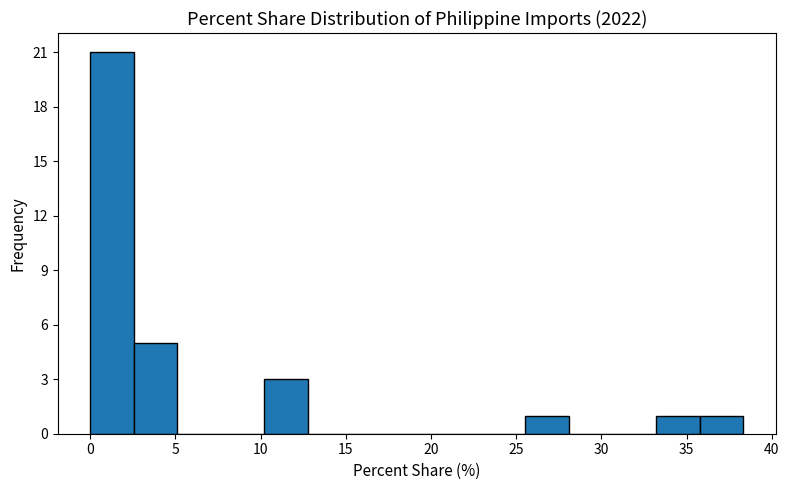

Reading left to right, list every bar in this chart as the range it spans on the x-axis followed by its height. Neither the bar edges nor the heights are printed on the chart, so give them approximately, as read against the axes.

0.0 to 2.5: 21
2.5 to 5.0: 5
5.0 to 7.5: 0
7.5 to 10.0: 0
10.0 to 13.0: 3
13.0 to 15.5: 0
15.5 to 18.0: 0
18.0 to 20.5: 0
20.5 to 23.0: 0
23.0 to 25.5: 0
25.5 to 28.0: 1
28.0 to 30.5: 0
30.5 to 33.0: 0
33.0 to 36.0: 1
36.0 to 38.5: 1